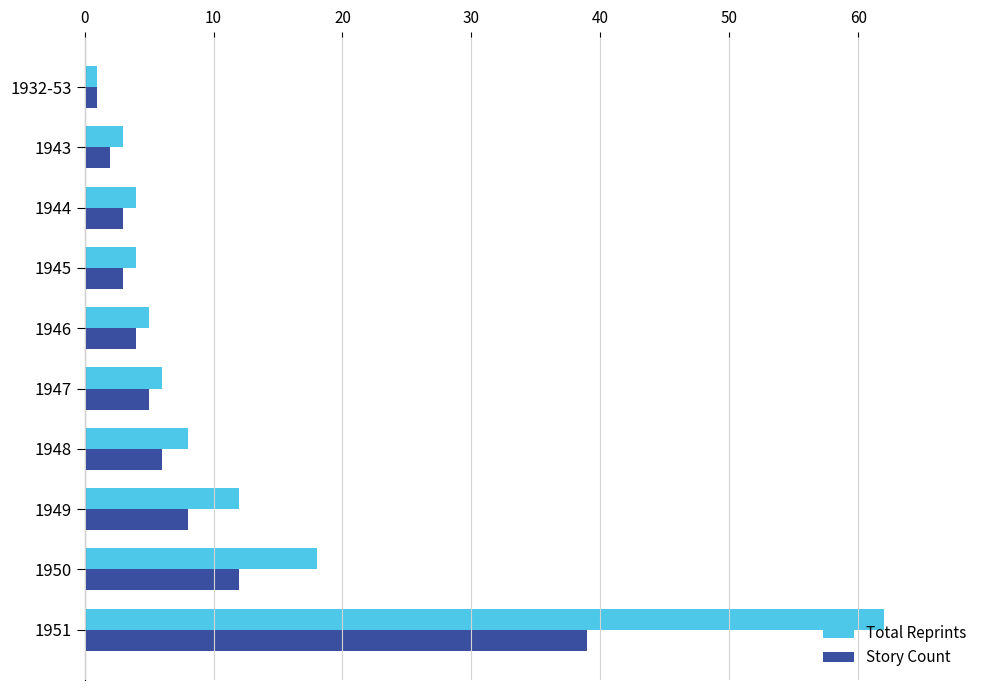

What is the difference between the second highest and second lowest values in the Total Reprints series?

15